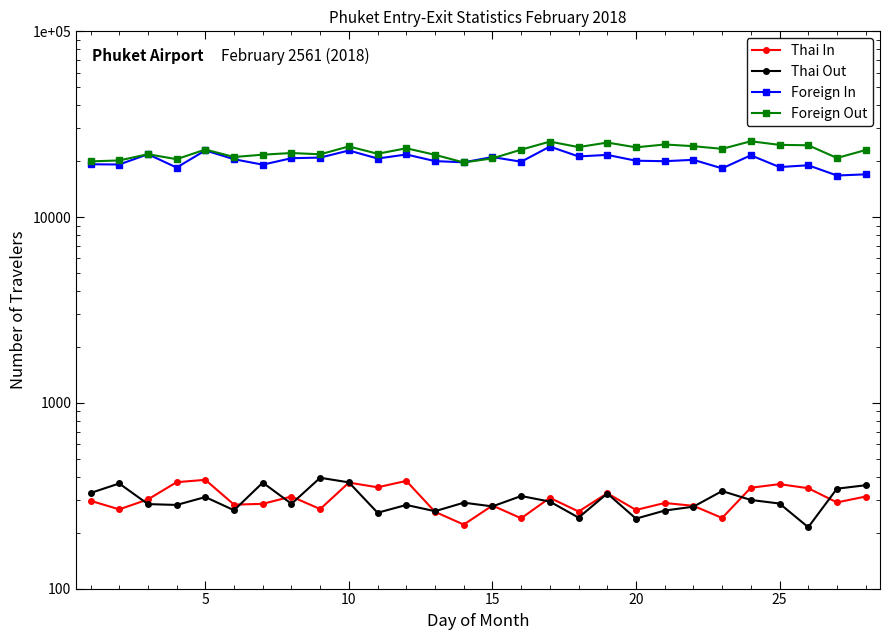

In Foreign Out, how many points are lower than both neighbors (excluding endpoints)?

9